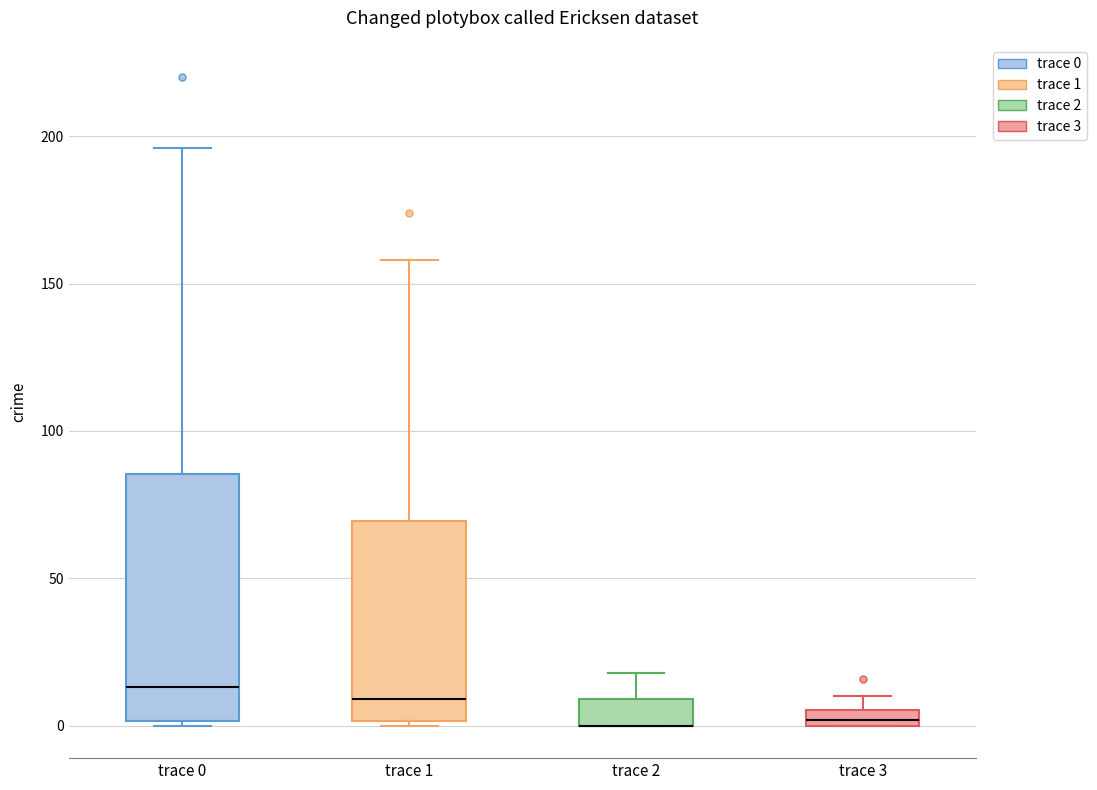

Where does the upper whisker of the box for trace 2 end on the y-axis? The values are not printed on the chart, so give them approximately, as read against the axis.

20